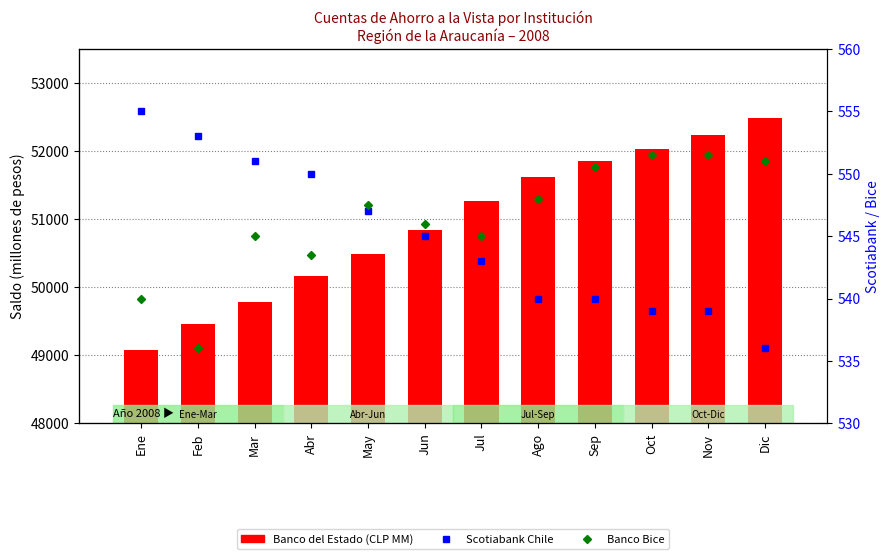

What is the difference between the highest and lowest values at Sep?

51532